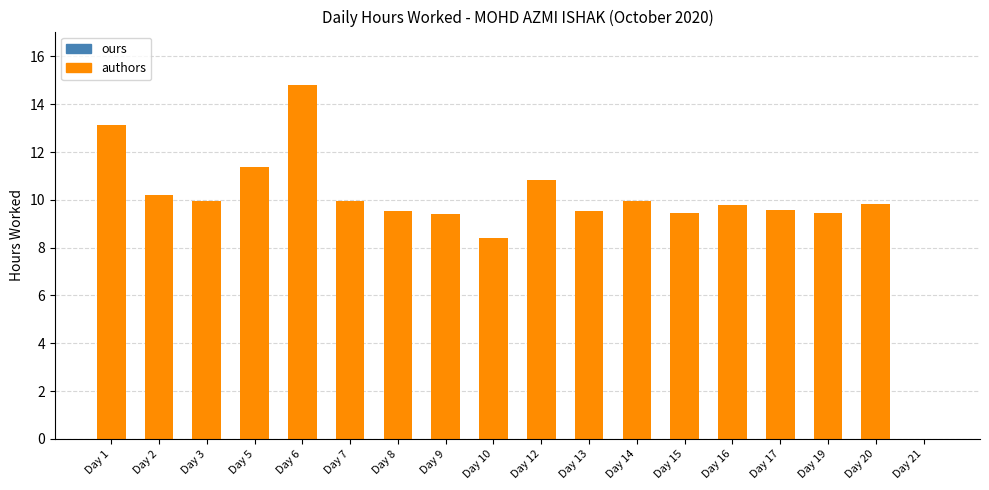

Which has a higher value, Day 7 or Day 5?

Day 5